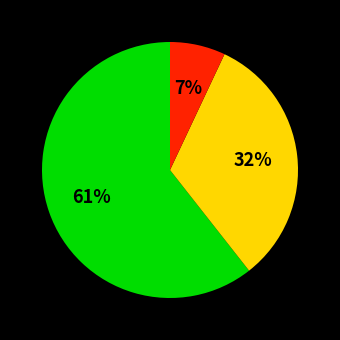

To the nearest percent, what is the average slice percentage?

33%